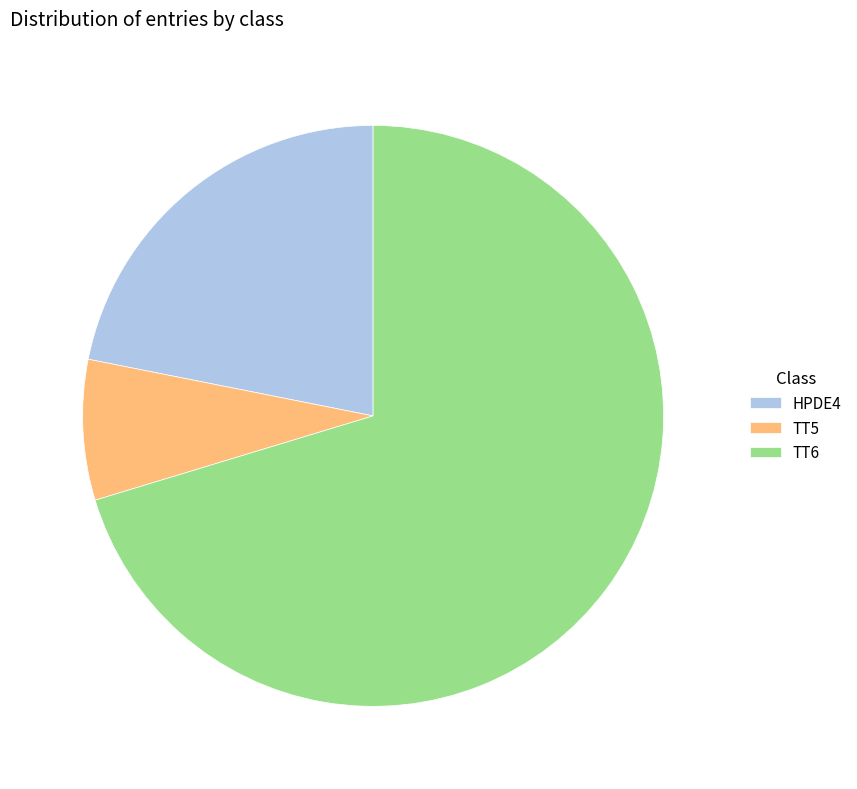

Approximately how many times larger is the value at TT6 compared to TT5?

9.0